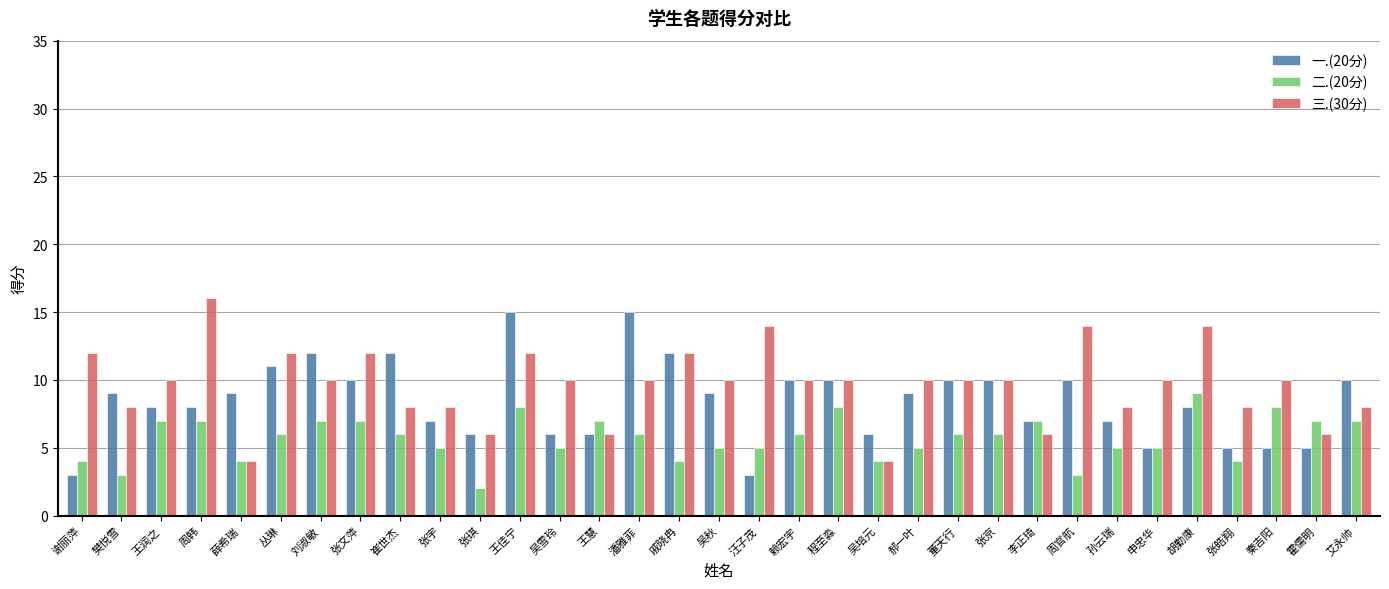

At which category is the sum across all series the highest?

王佳宁